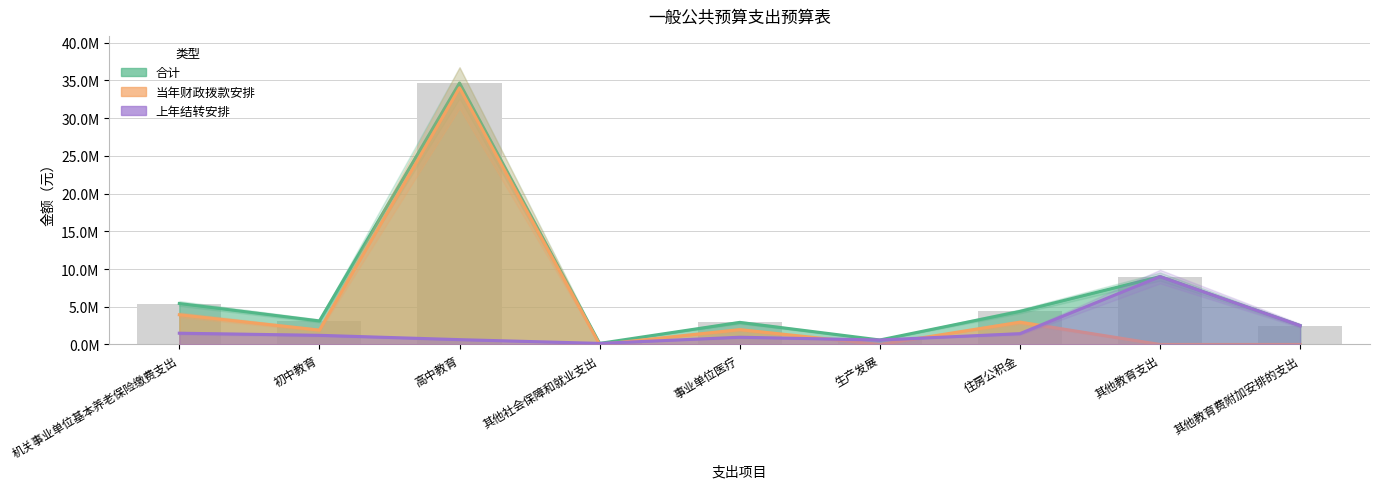

What is the difference between the highest and lowest values at 生产发展?

594511.7